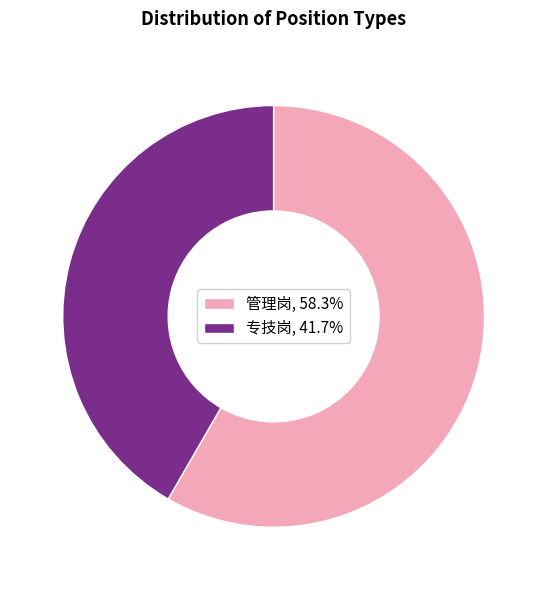

What is the ratio of the value at 管理岗 to the value at 专技岗?

1.4